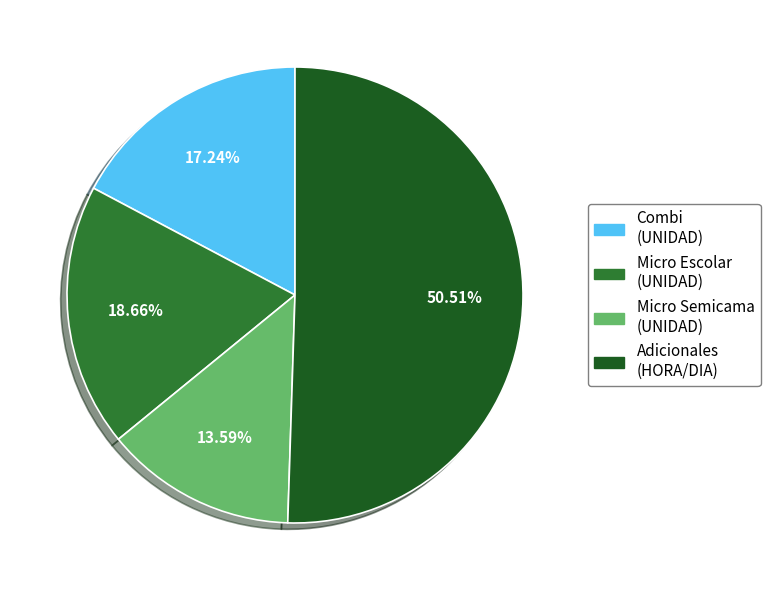

Is there a majority slice in this chart?

Yes